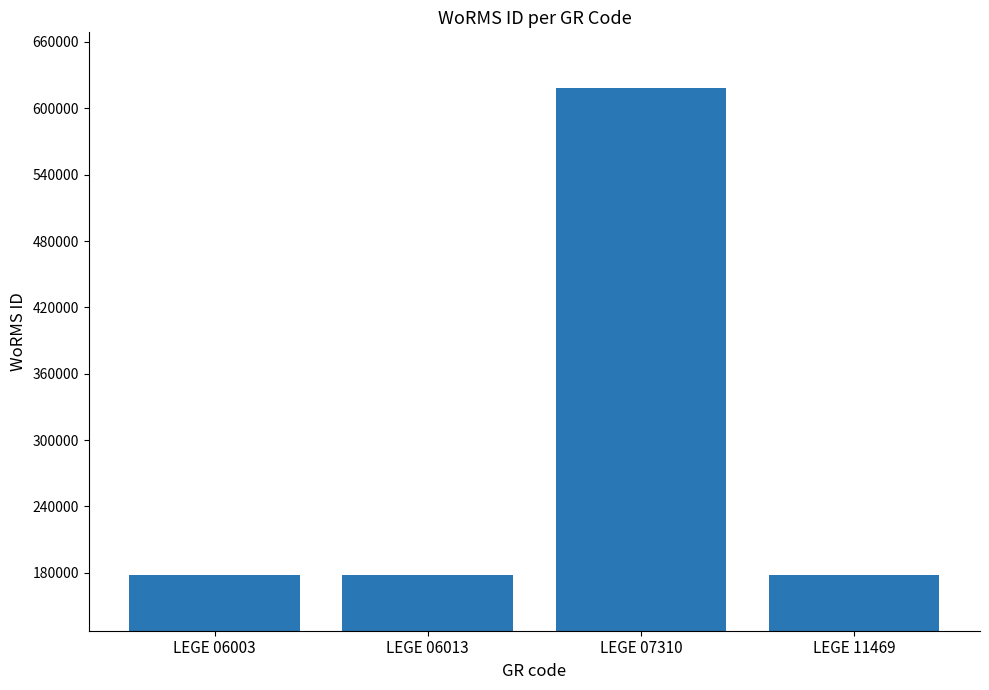

What is the sum of all values?

1151526